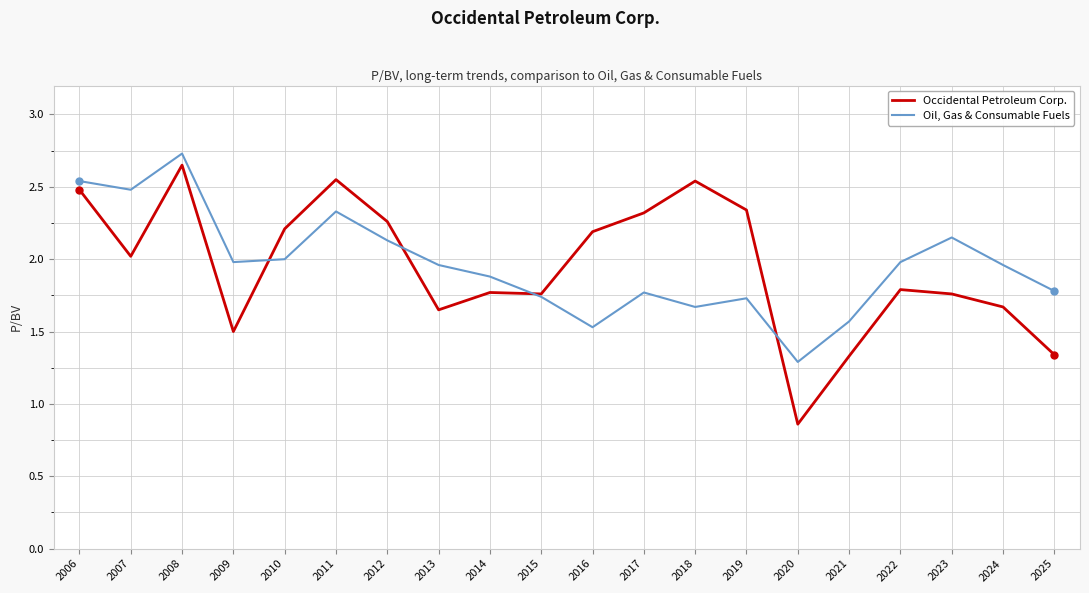

Rank the series by their average value, from highest to lowest.

Oil, Gas & Consumable Fuels, Occidental Petroleum Corp.